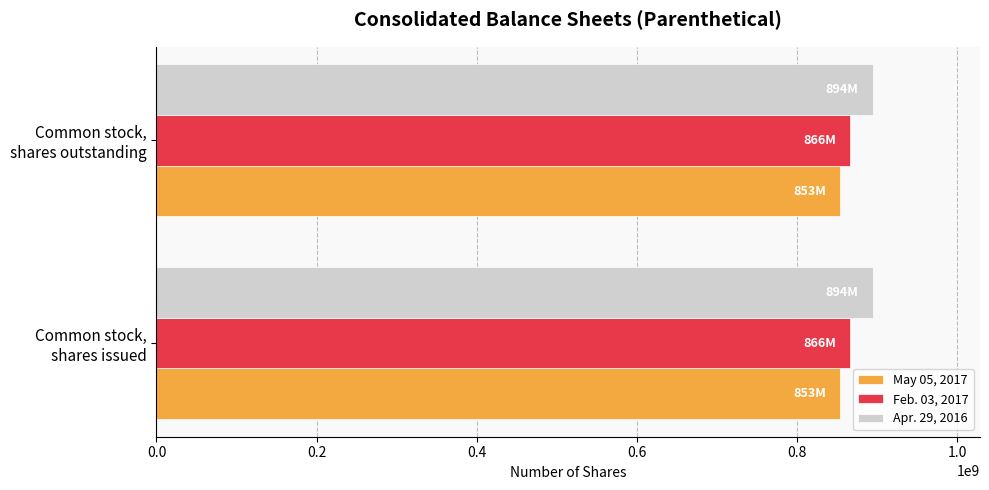

Rank the series by their average value, from lowest to highest.

May 05, 2017, Feb. 03, 2017, Apr. 29, 2016